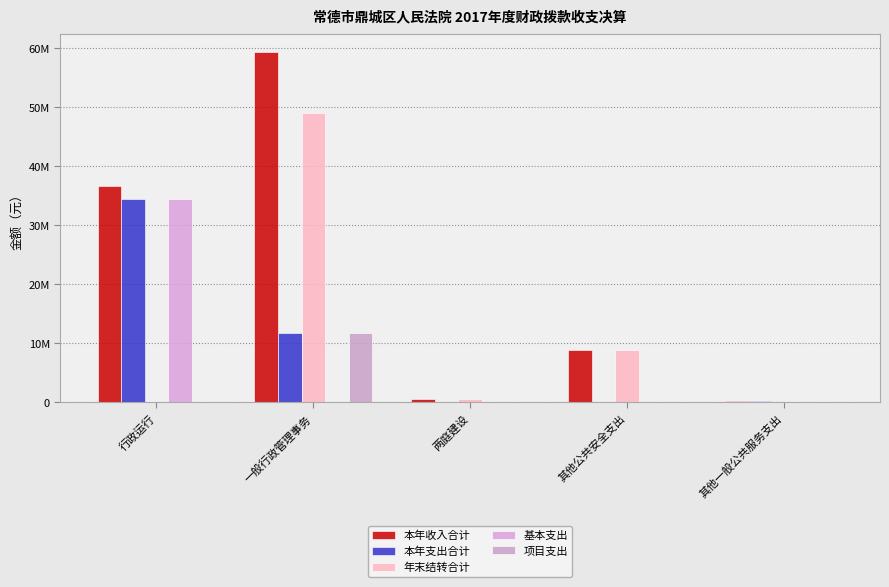

At which label does 项目支出 reach its minimum?

行政运行